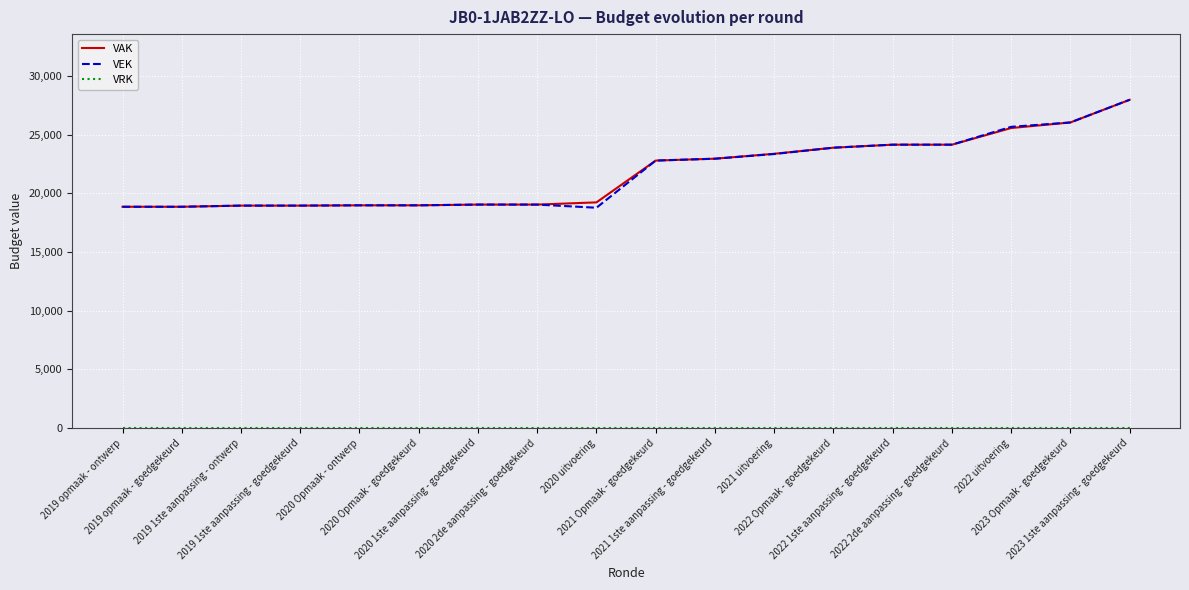

How many lines are shown in the chart?

3